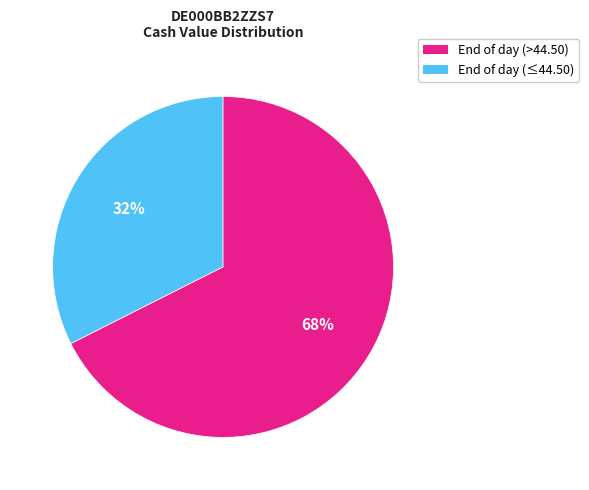

To the nearest percent, what is the average slice percentage?

50%